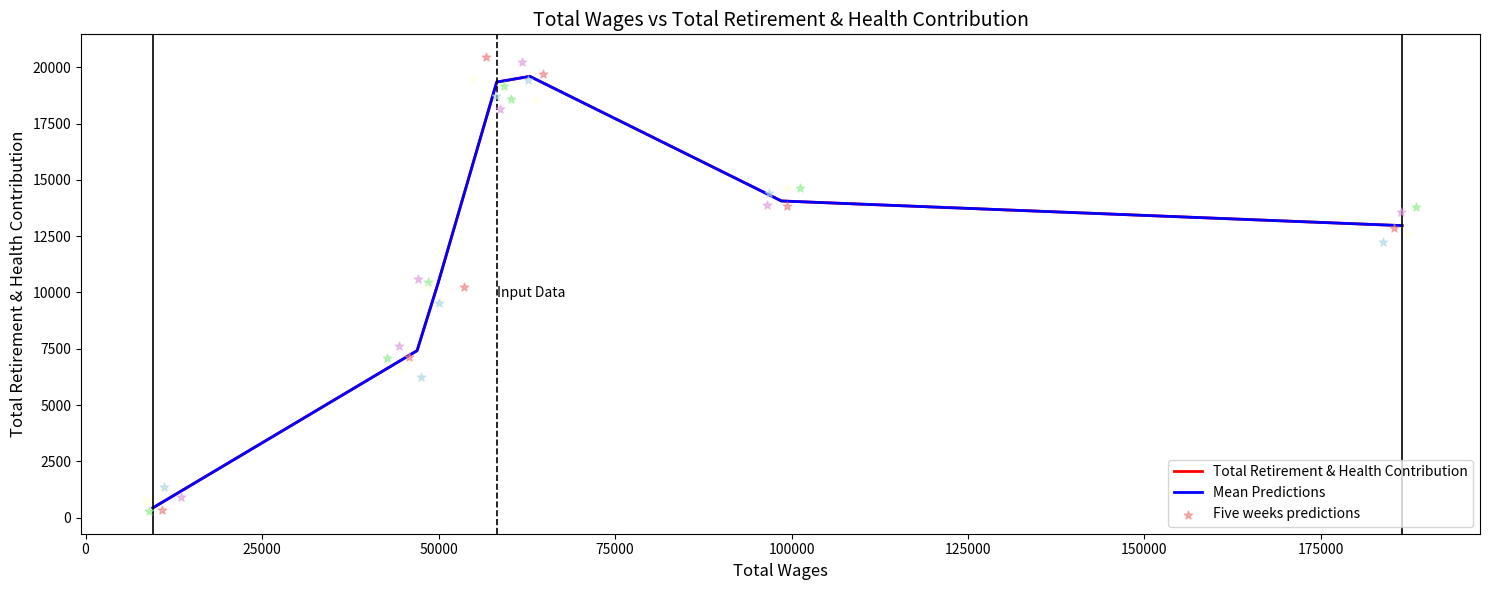

What is the total value across all series at 50000?

38684